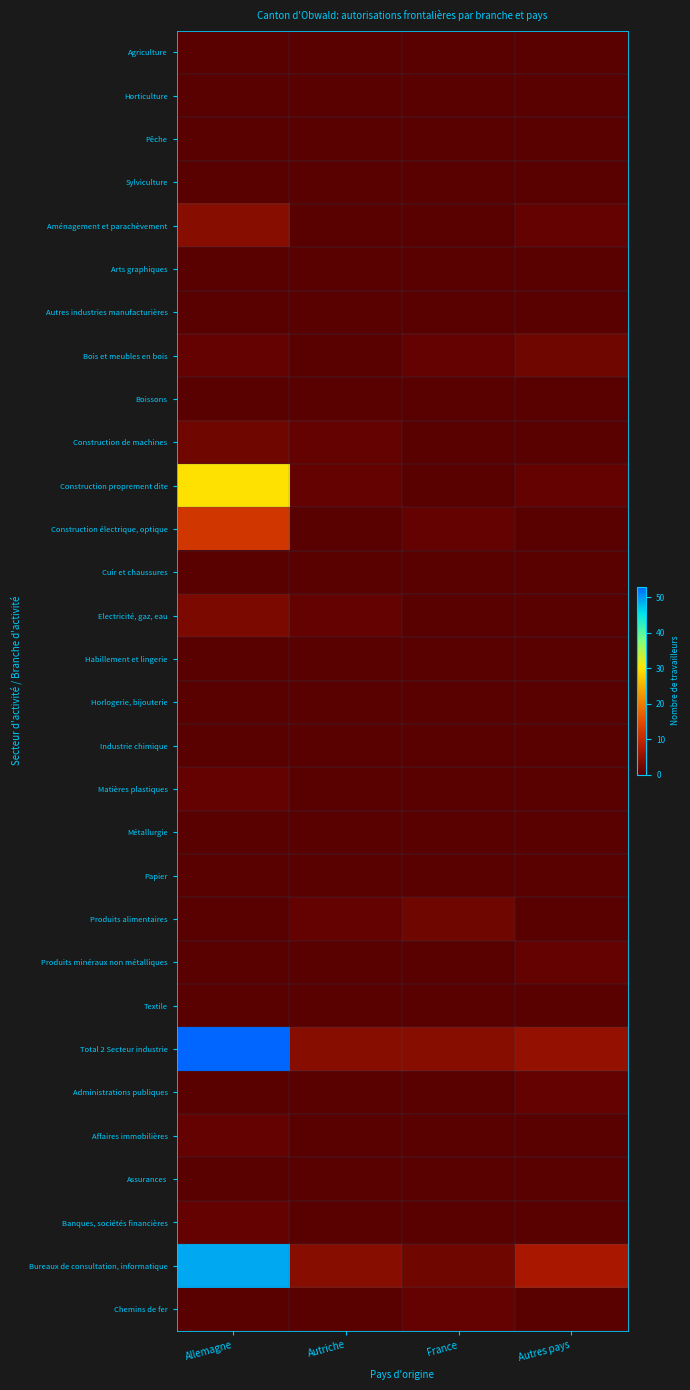

Which series changed the most between Allemagne and Autres pays?

Total 2 Secteur industrie